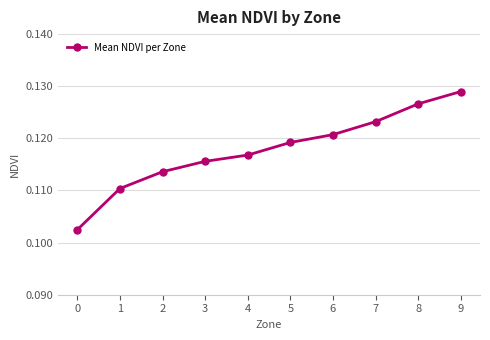

What is the sum of the values at 5 and 4?

0.2